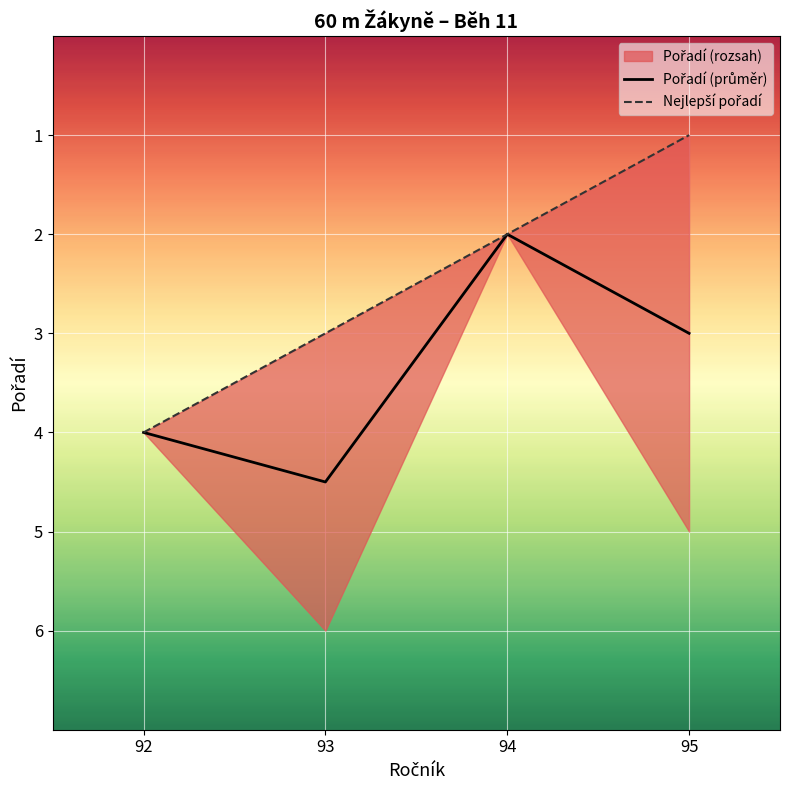

Reading left to right, what are all the values shown in this chart?

Pořadí (průměr): 92=4.0	93=4.5	94=2.0	95=3.0
Nejlepší pořadí: 92=4.0	93=3.0	94=2.0	95=1.0